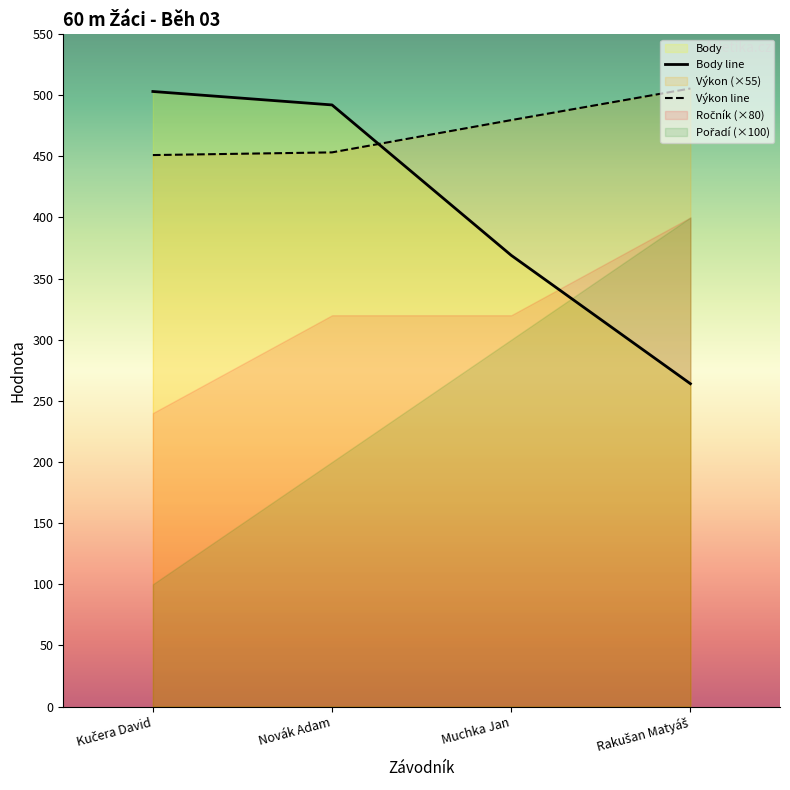

Does the chart display data point markers on the line(s)?

No